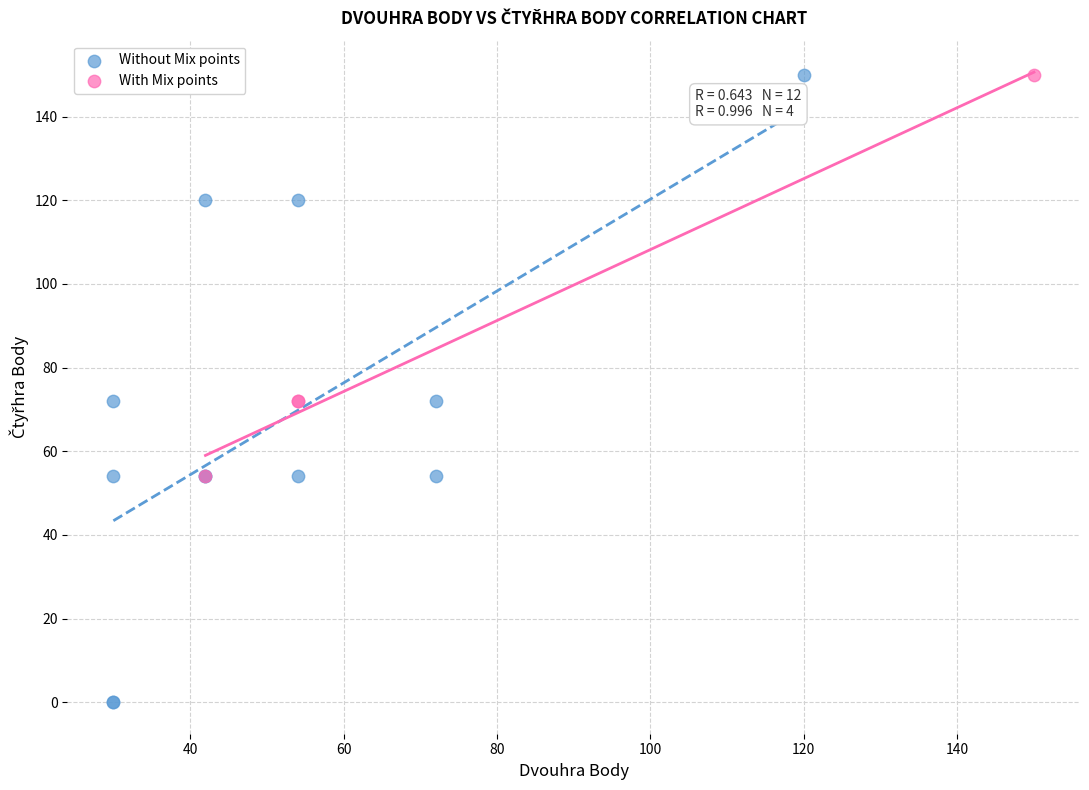

Which series contains the lowest Y value?

Without Mix points